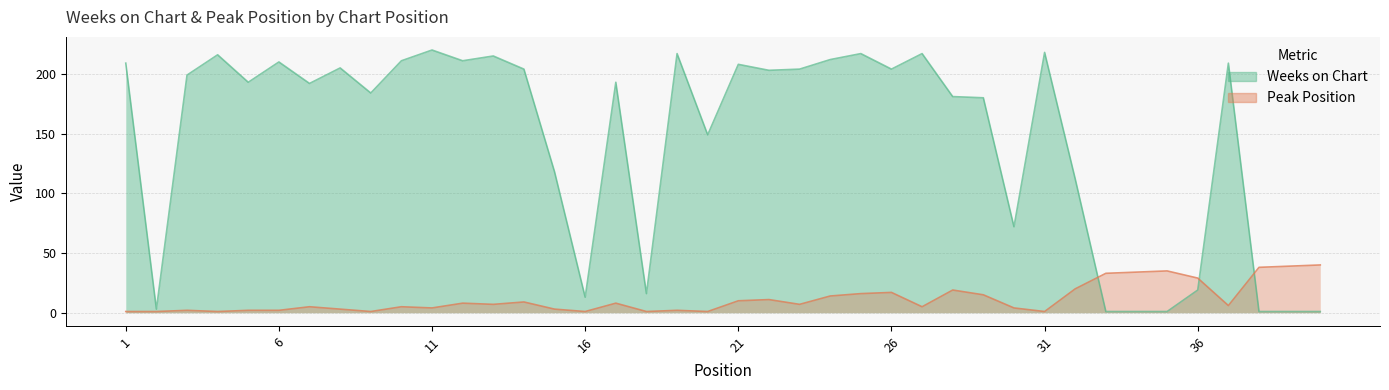

At which label does Weeks on Chart first exceed 199?

1